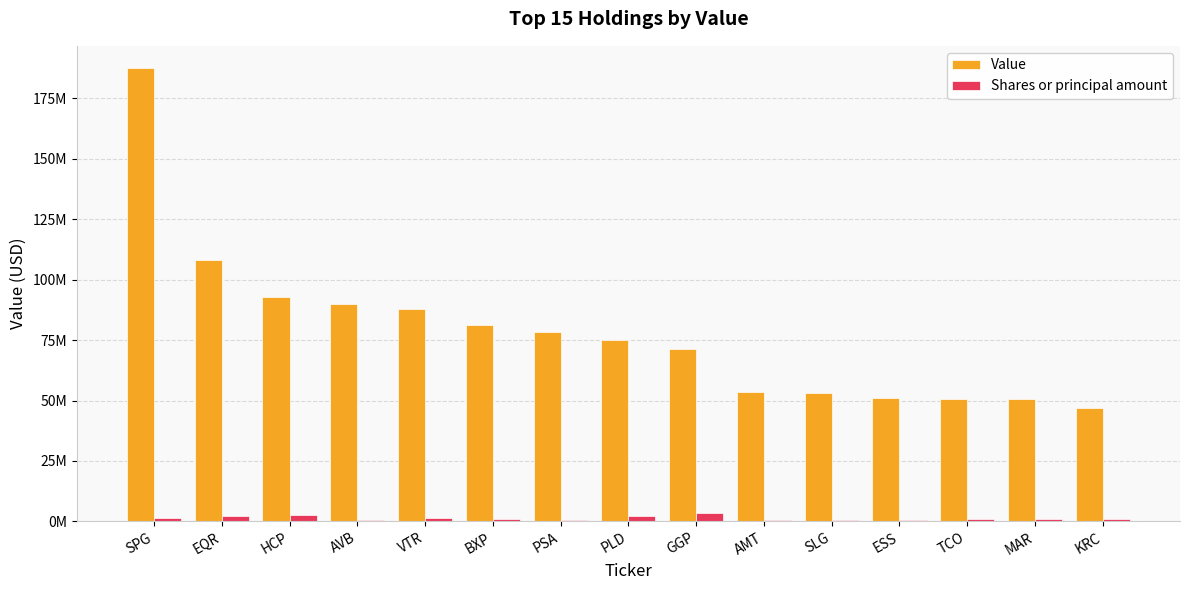

What are all the series names shown in the legend?

Value, Shares or principal amount